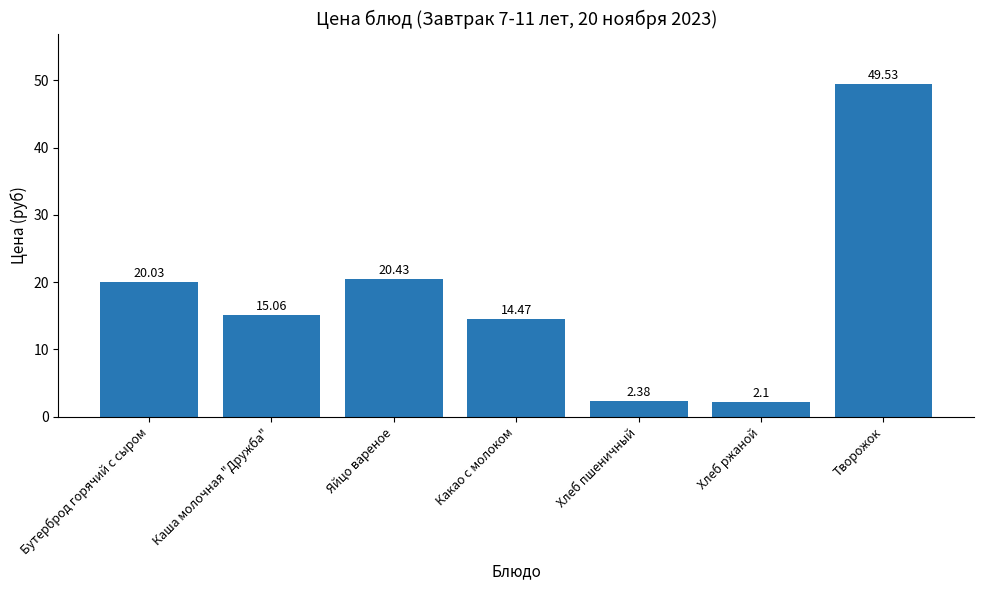

What position from the left is Какао с молоком?

4